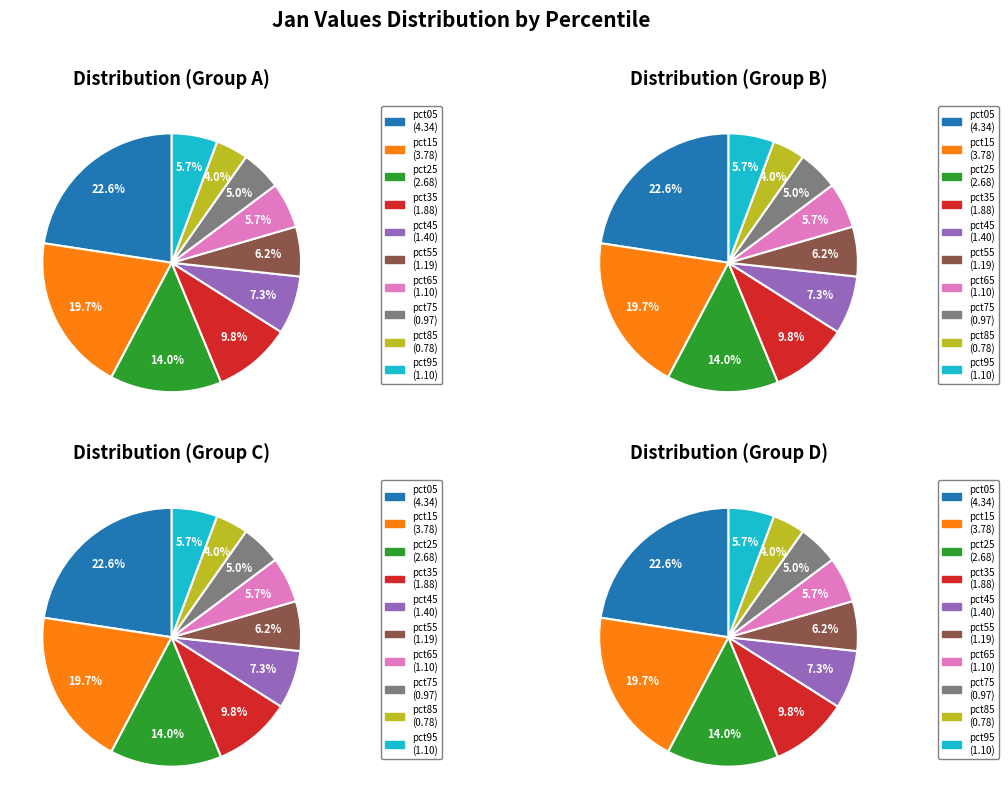

True or false: pct25 accounts for 8% of the total.

False